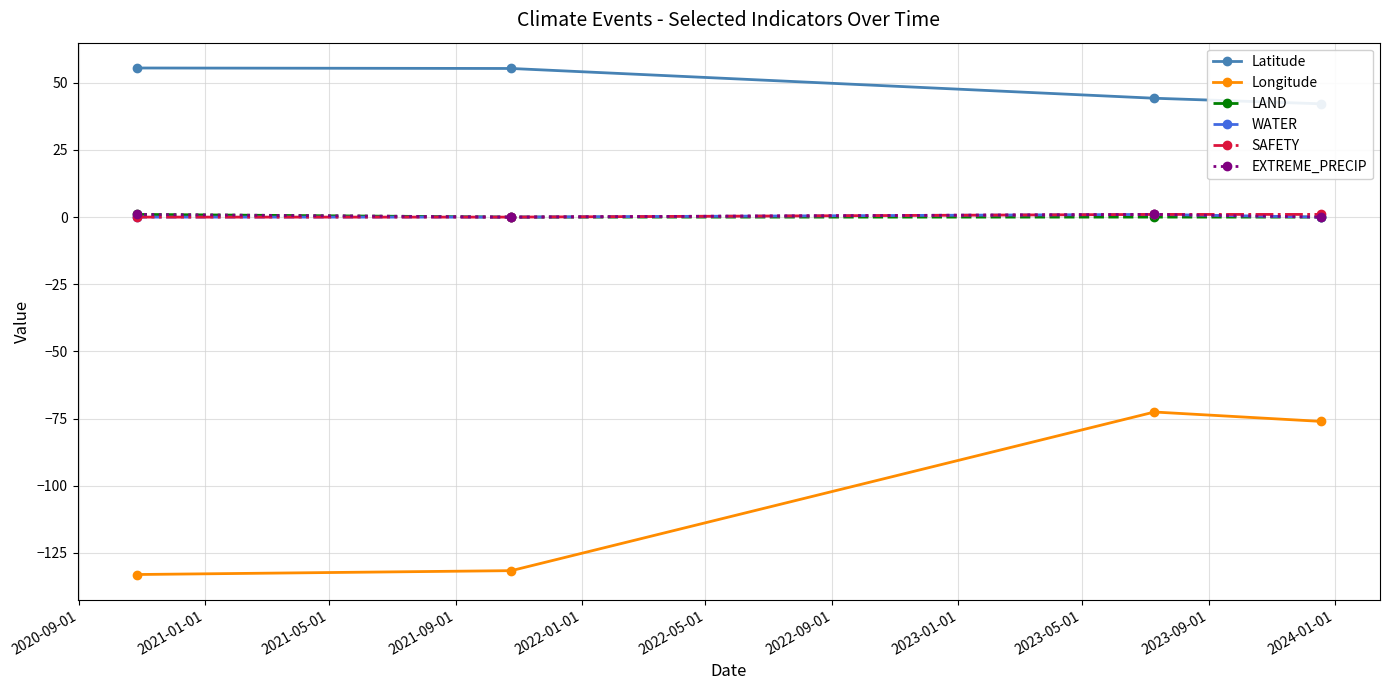

Reading left to right, what are all the values shown in this chart?

Latitude: 55.5	55.3	44.3	42.2
Longitude: -133.1	-131.6	-72.6	-76.1
LAND: 1.0	0.0	0.0	0.0
WATER: 0.0	0.0	1.0	0.0
SAFETY: 0.0	0.0	1.0	1.0
EXTREME_PRECIP: 1.0	0.0	1.0	0.0